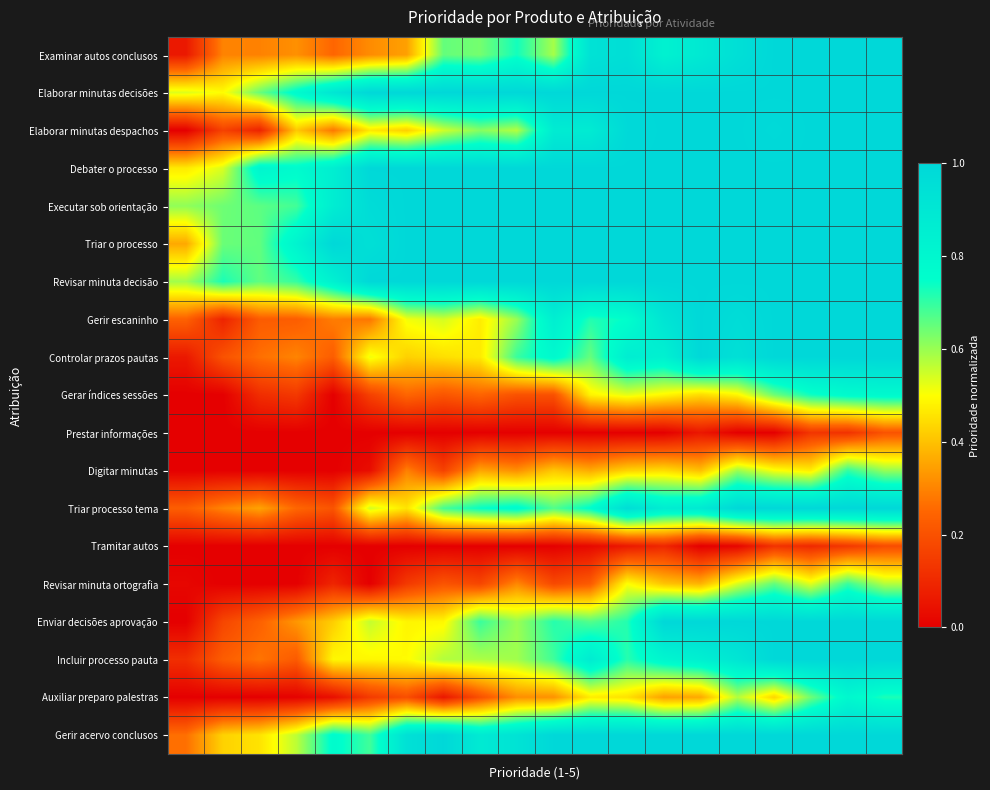

At which category is the sum across all series the highest?

18